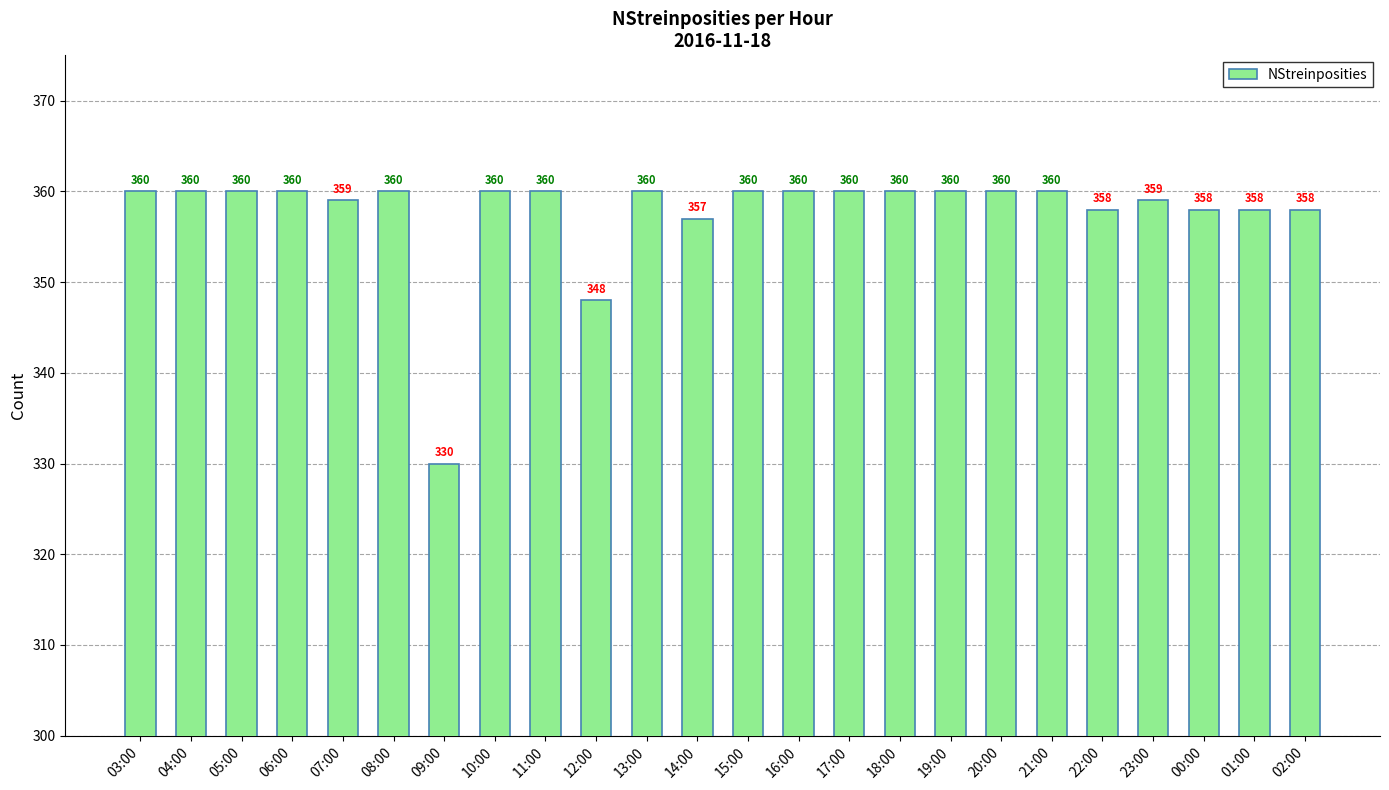

What is the average value?

358